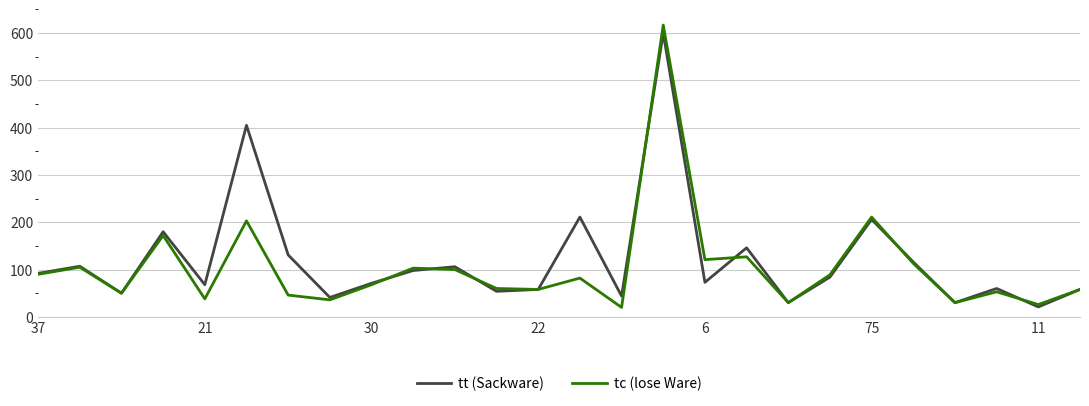

What are all the series names shown in the legend?

tt (Sackware), tc (lose Ware)